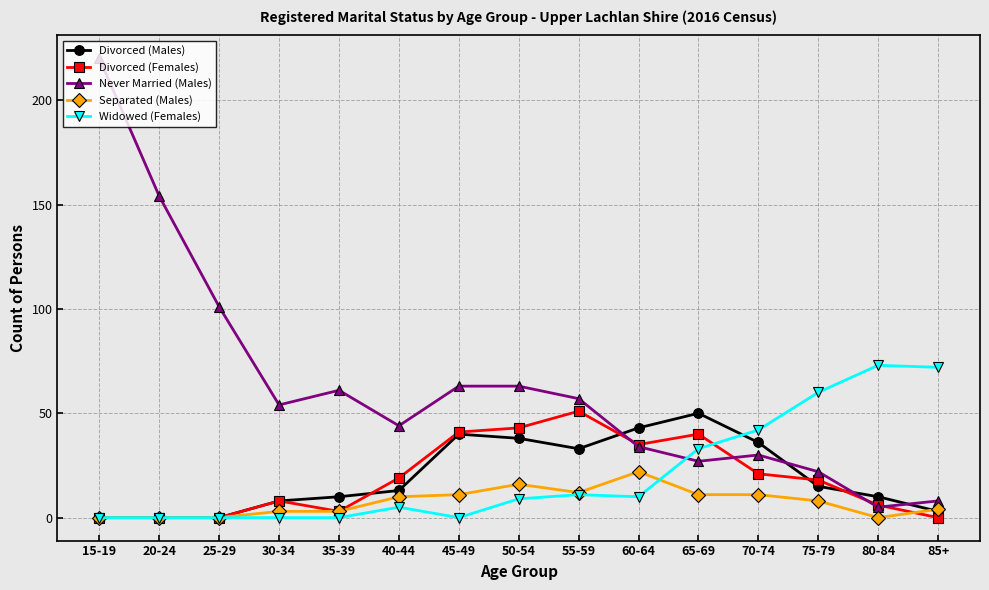

True or false: Divorced (Females) has more than 1 interior local peaks.

True